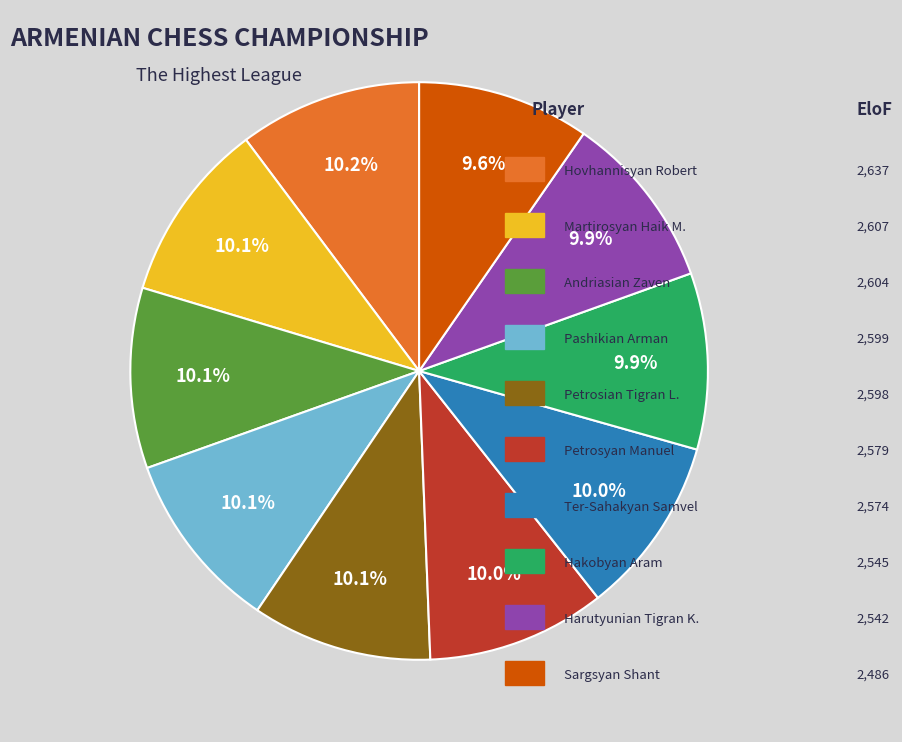

Is there any slice that represents more than half of the pie?

No